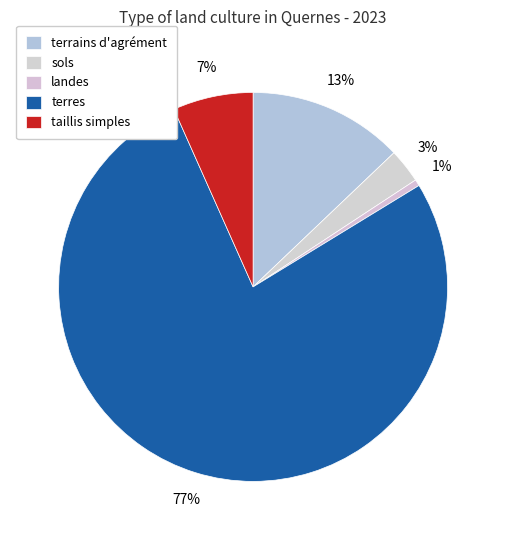

What percentage is the terrains d'agrément slice, to the nearest percent?

13%